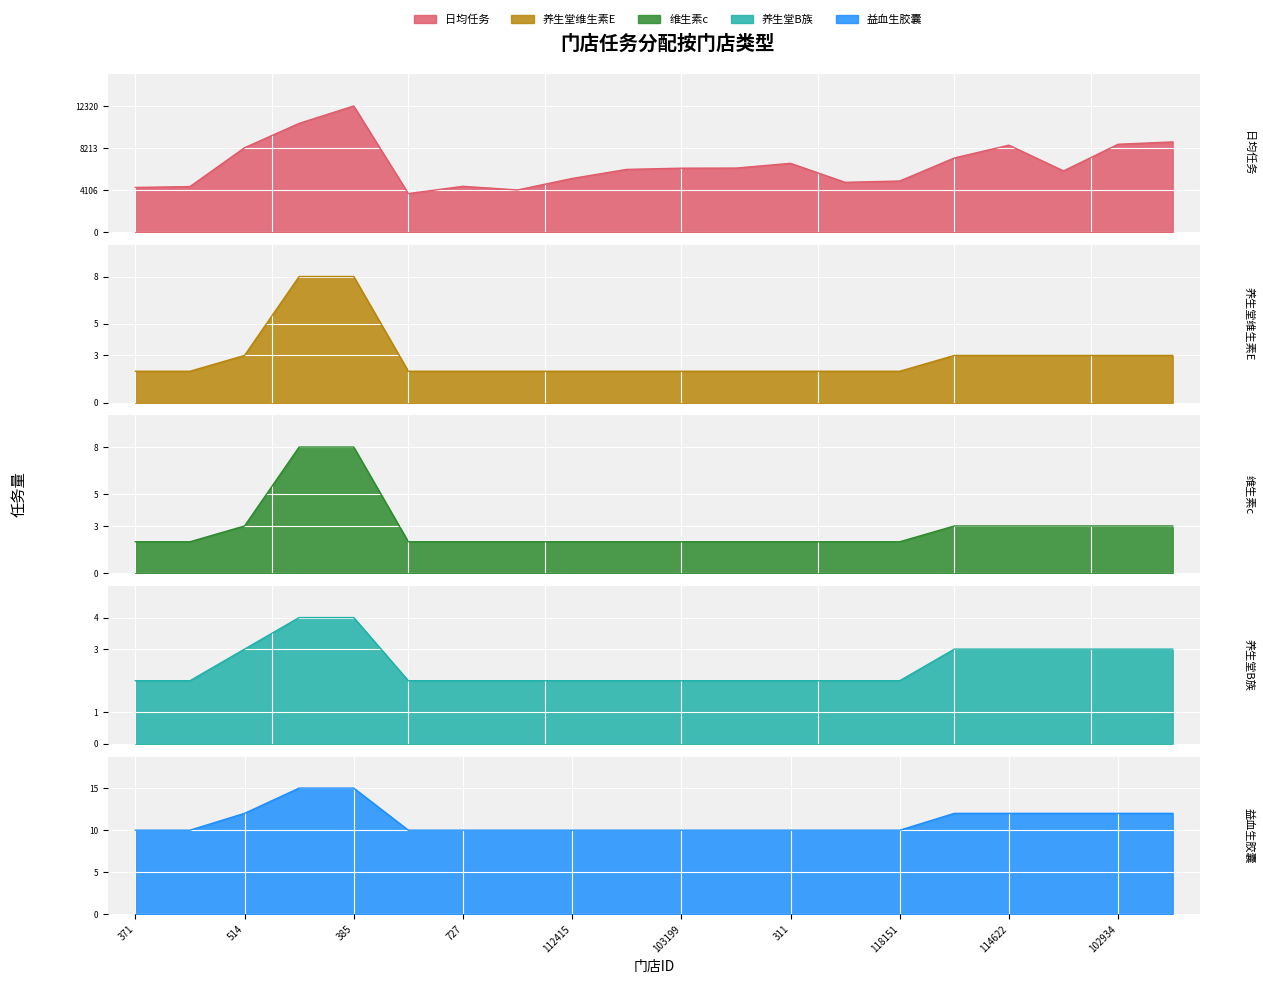

Which has a higher value, 385 or 119262?

385